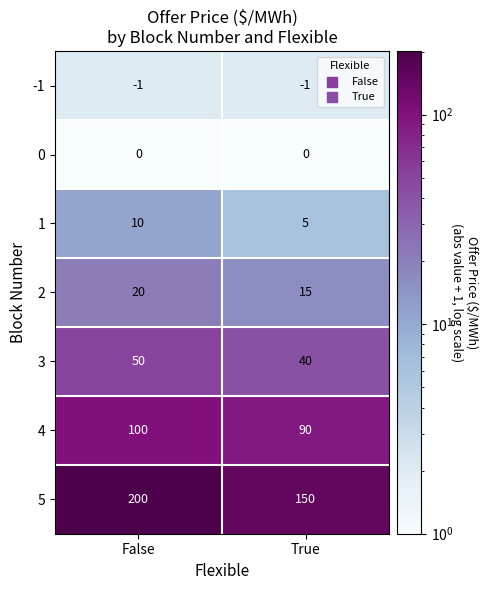

True or false: 5 has a value of 242 at True.

False